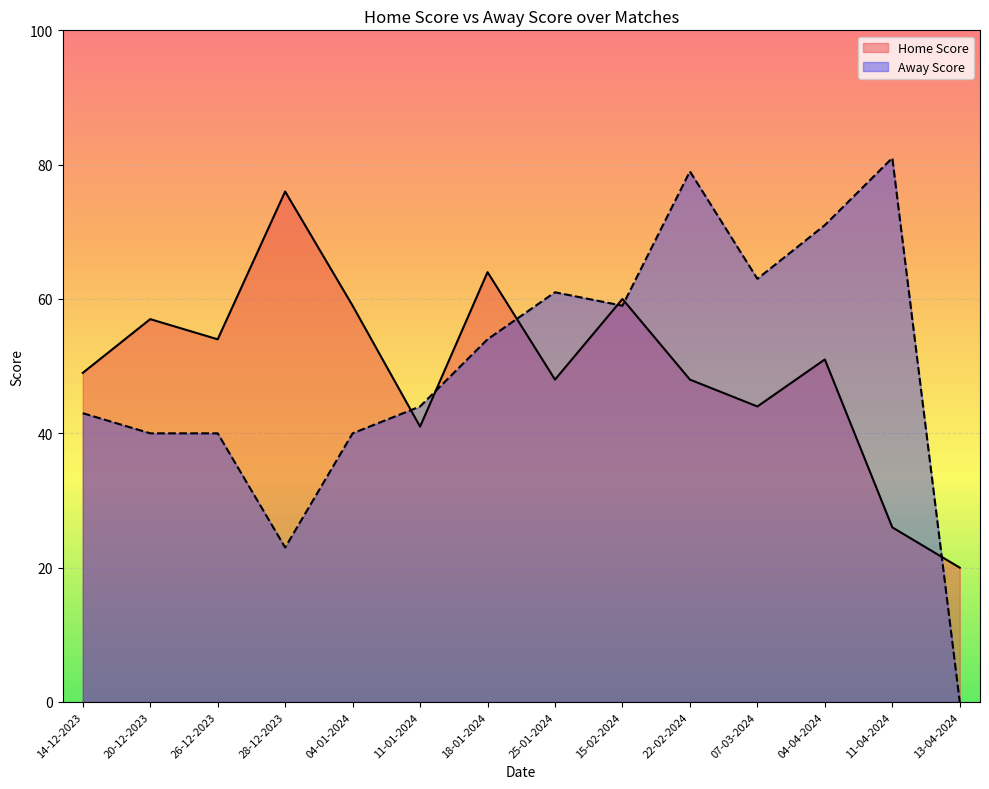

At 07-03-2024, list the series in order from largest to smallest.

Away Score, Home Score